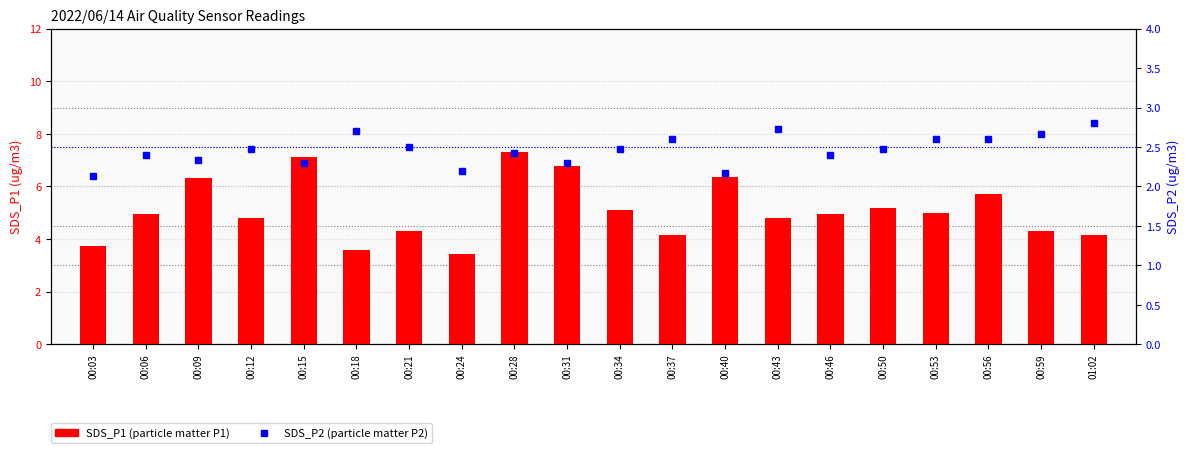

Are the bars horizontal?

No